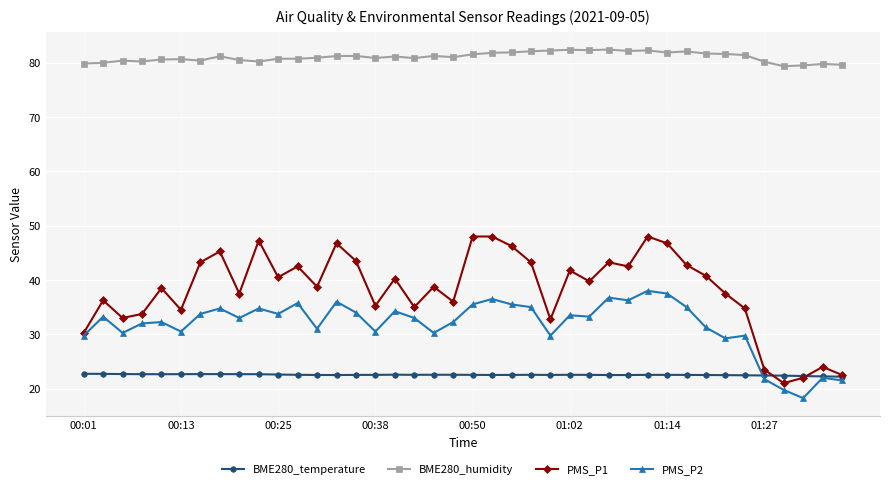

Which series has the largest total across all categories?

BME280_humidity